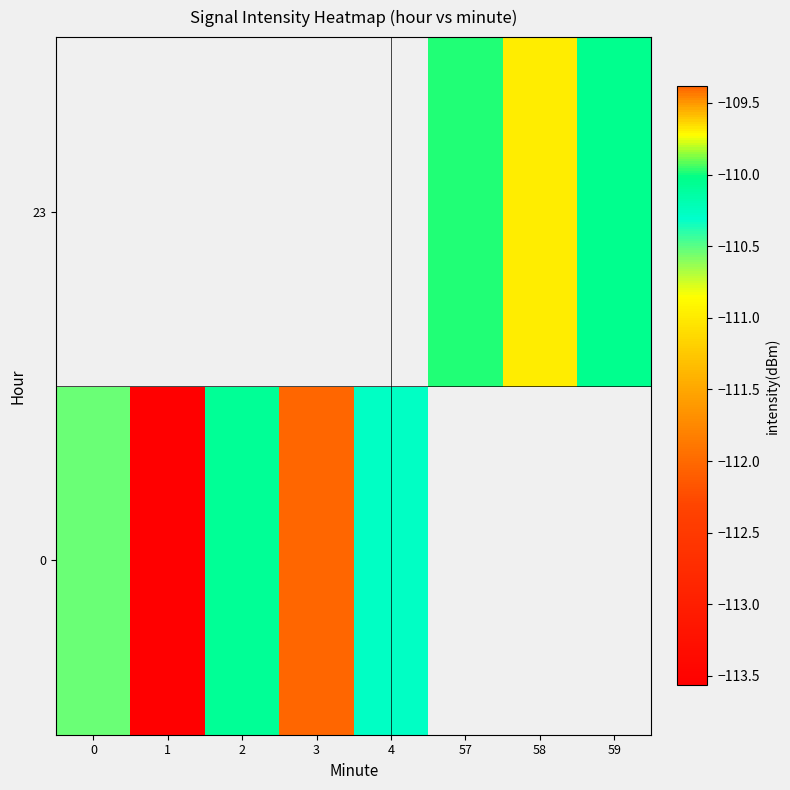

What is the minimum value for 0?

-113.6